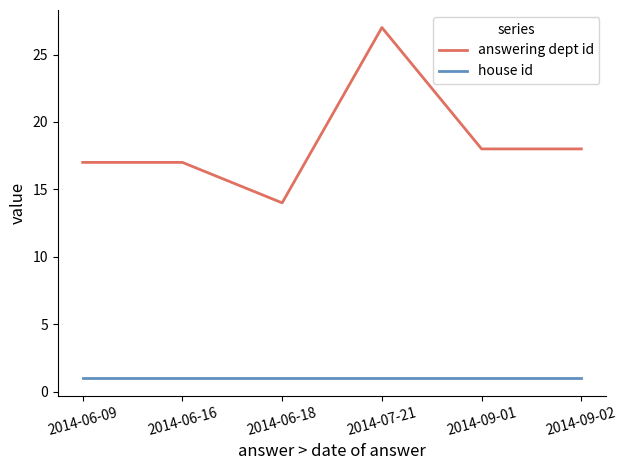

Which series has the largest range (max minus min)?

answering dept id